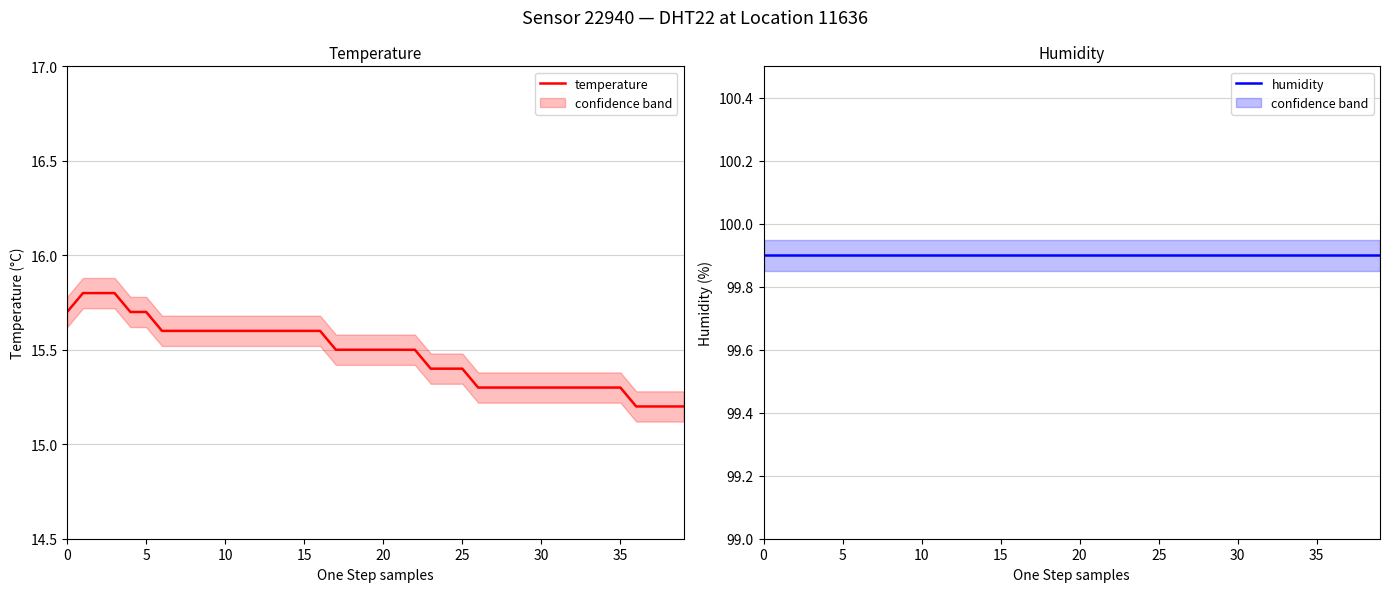

True or false: temperature has more than 1 interior local peaks.

False